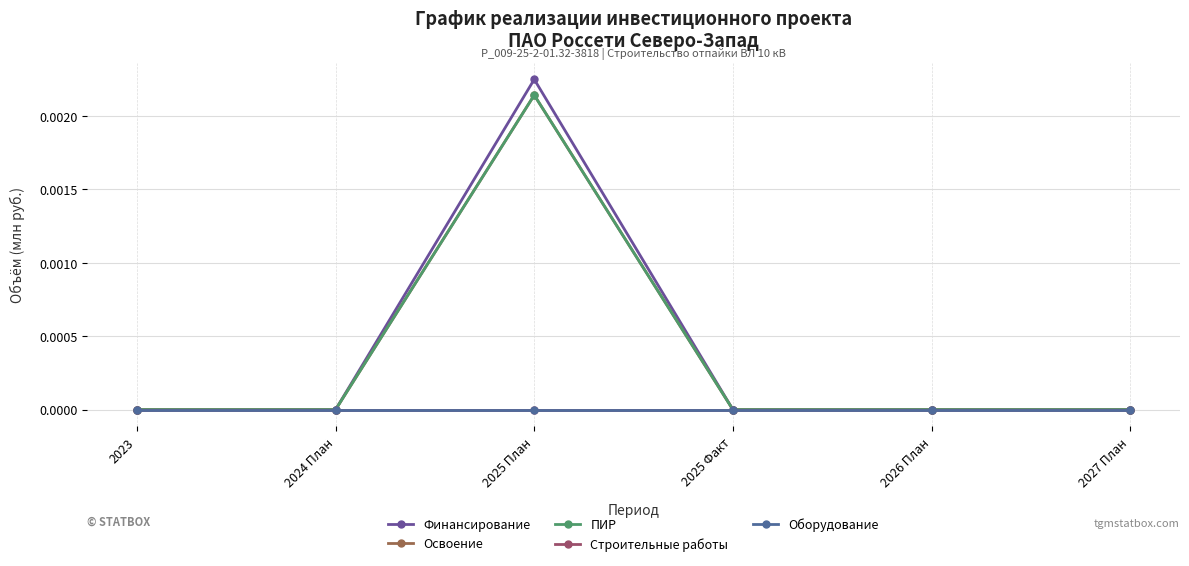

True or false: ПИР has a value of 0.0 at 2025 Факт.

True